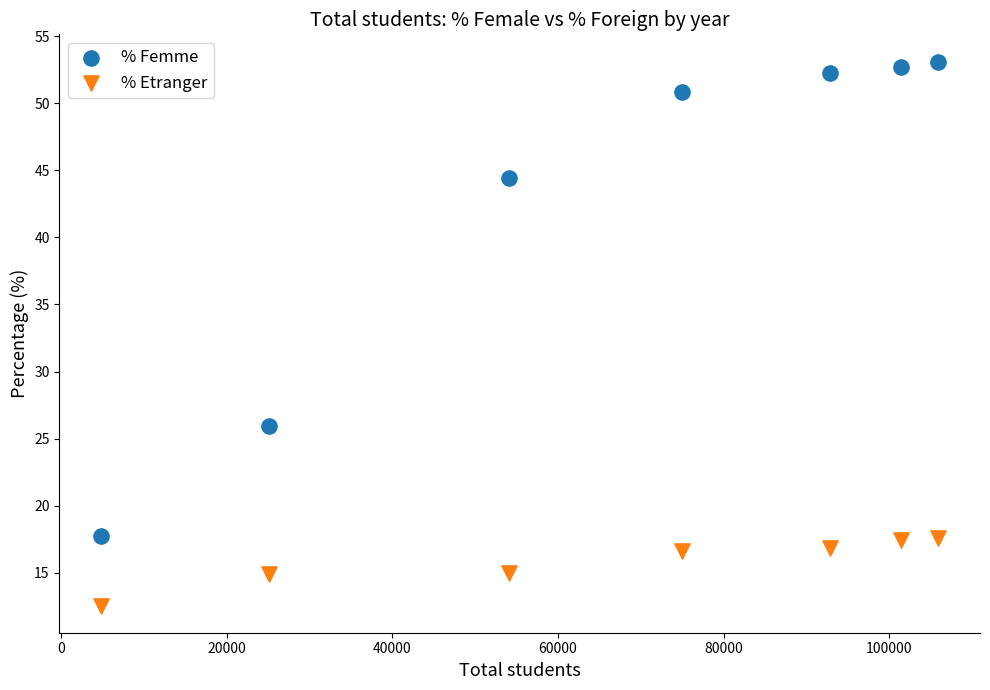

Which series contains the lowest Y value?

% Etranger